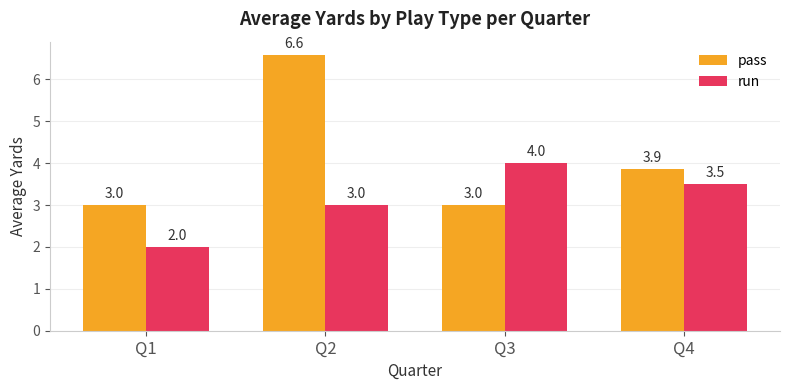

Between Q2 and Q4, which series saw the biggest shift?

pass